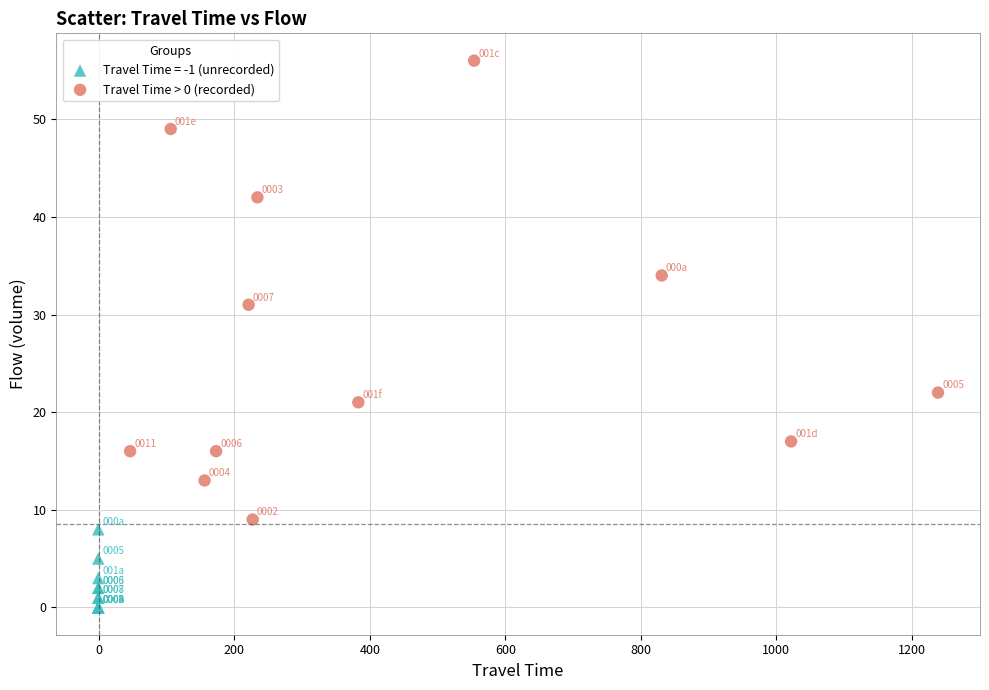

Which series has the widest spread of Y values?

Travel Time > 0 (recorded)